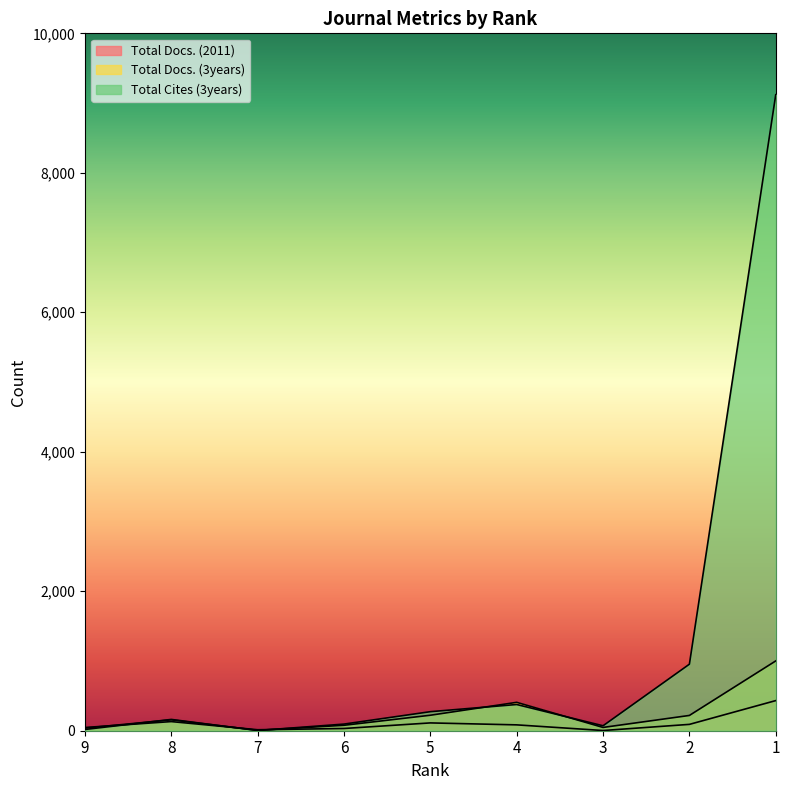

What is the value of the Total Cites (3years) point at the 3rd from the left?

3